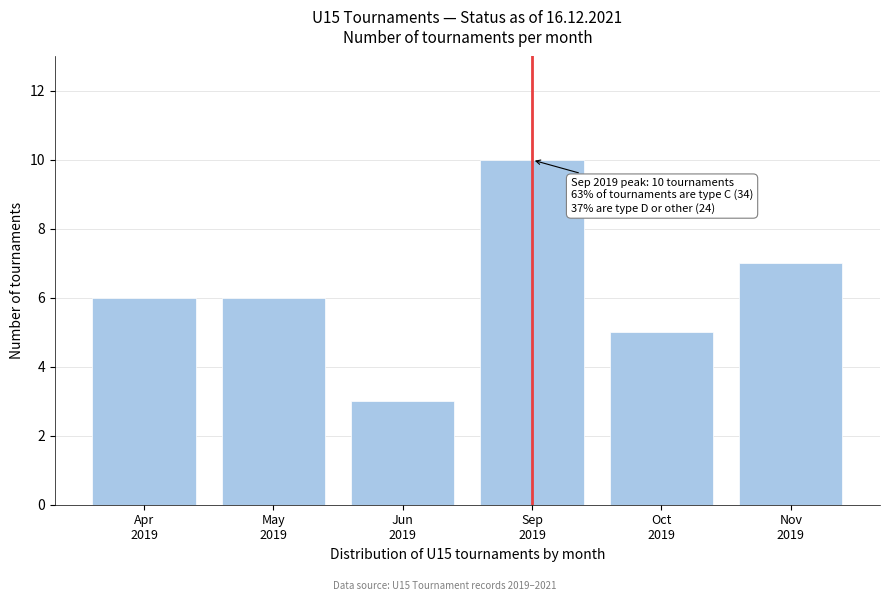

Reading left to right, what are all the values shown in this chart?

6	6	3	10	5	7